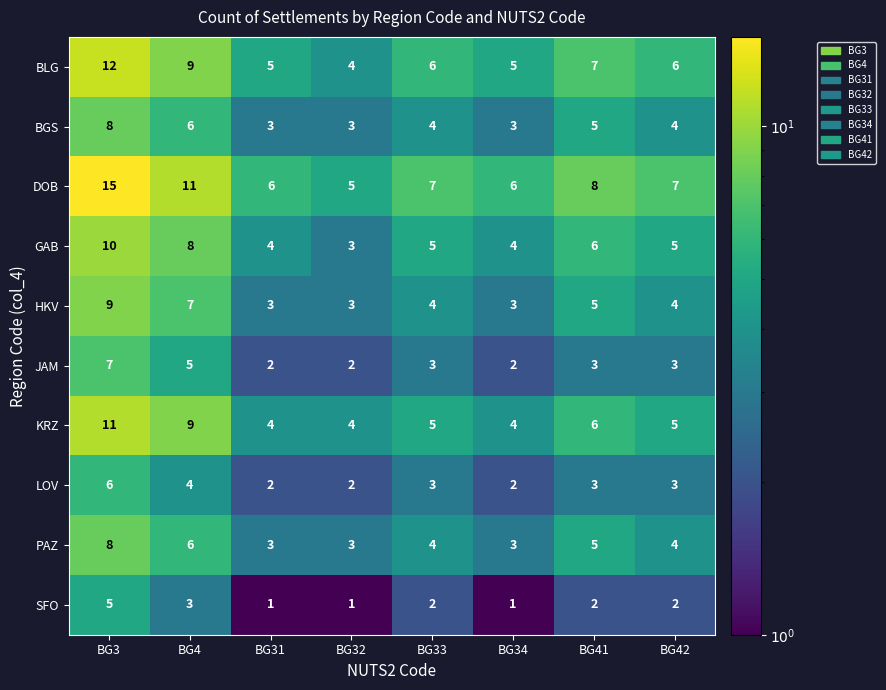

What is the approximate value of HKV at BG32?

3